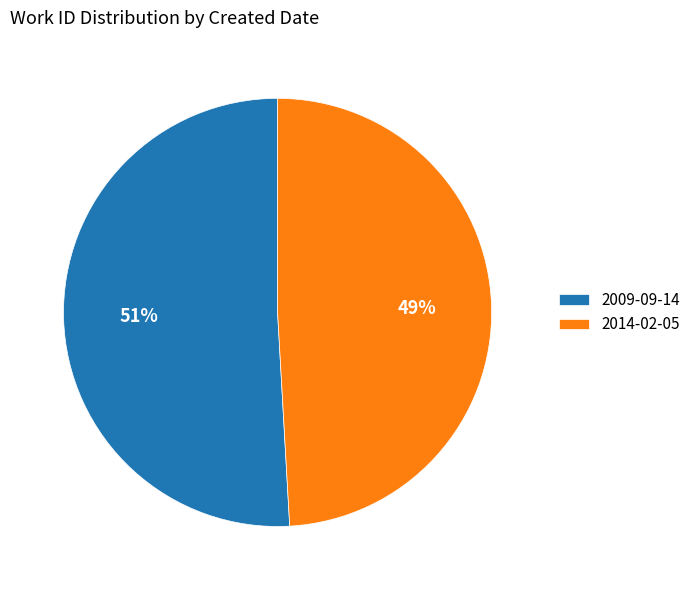

Is the sum of 2009-09-14 and 2014-02-05 greater than half?

Yes